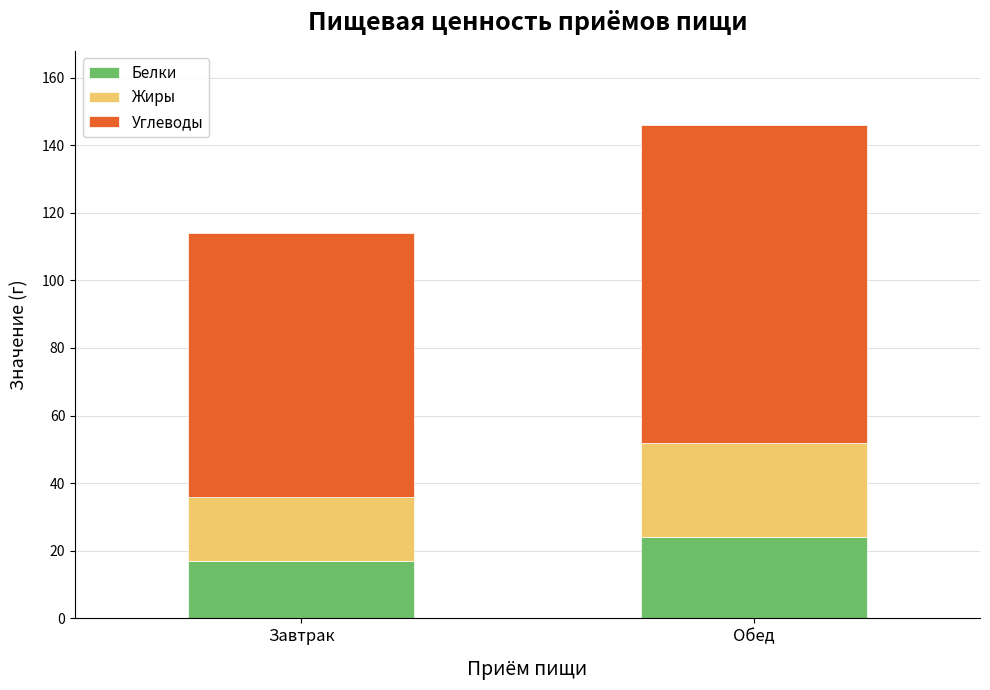

What is the sum of all Белки values?

41